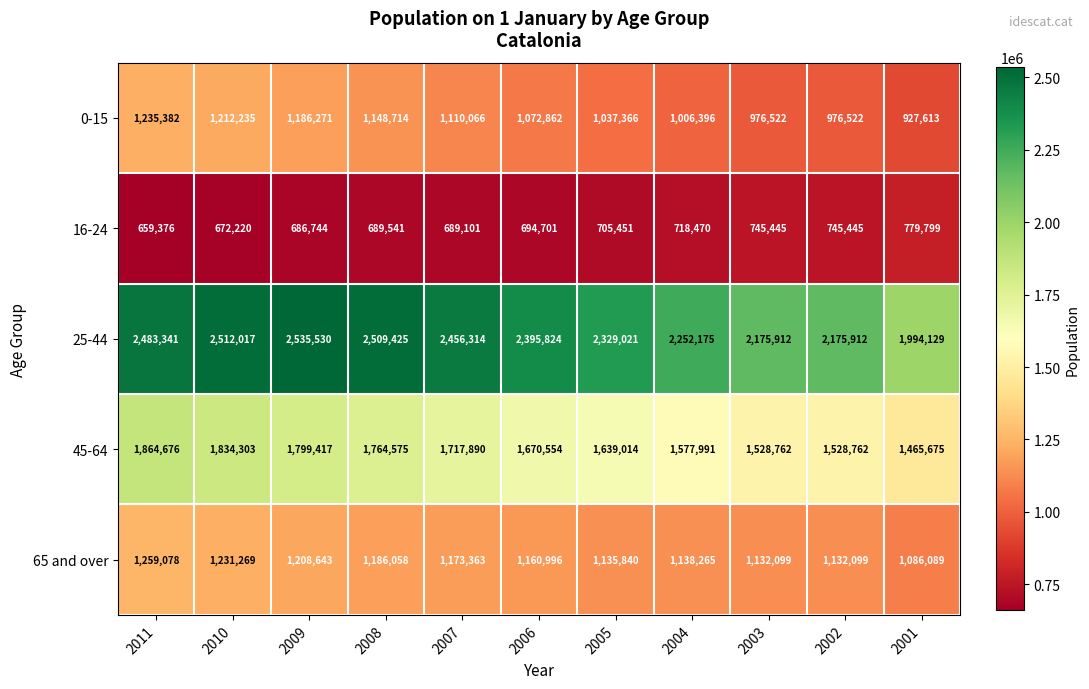

Which series has the largest total across all categories?

25-44